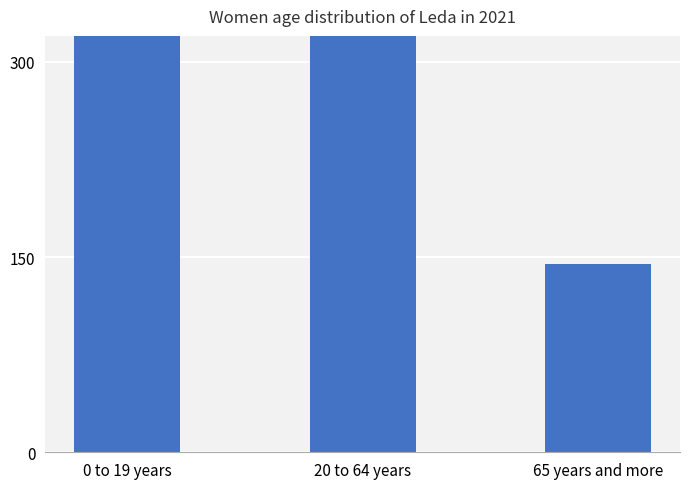

List the labels in order of value, smallest first.

65 years and more, 0 to 19 years, 20 to 64 years